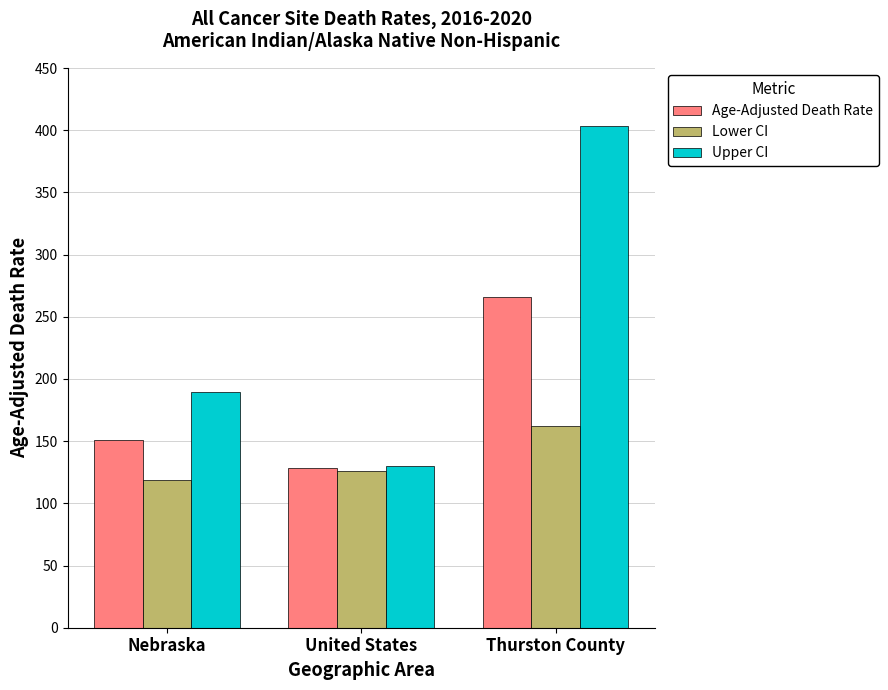

How many data points does each series have?

3